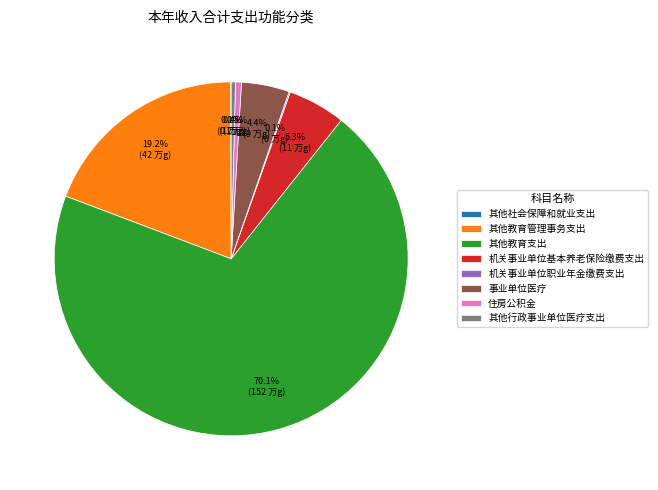

What portion of the pie excludes 其他行政事业单位医疗支出?

99.6%